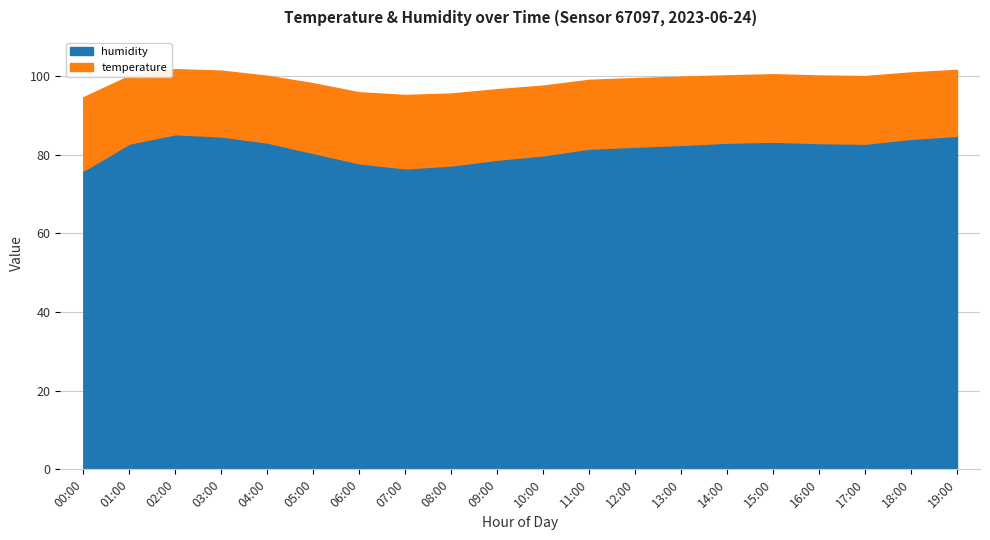

Which series has the largest range (max minus min)?

humidity